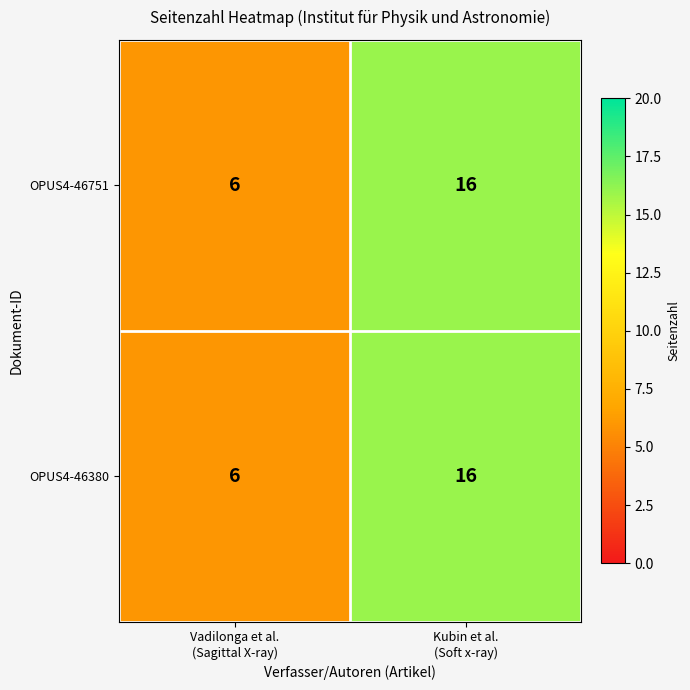

What is the lowest value of the OPUS4-46751 series?

6